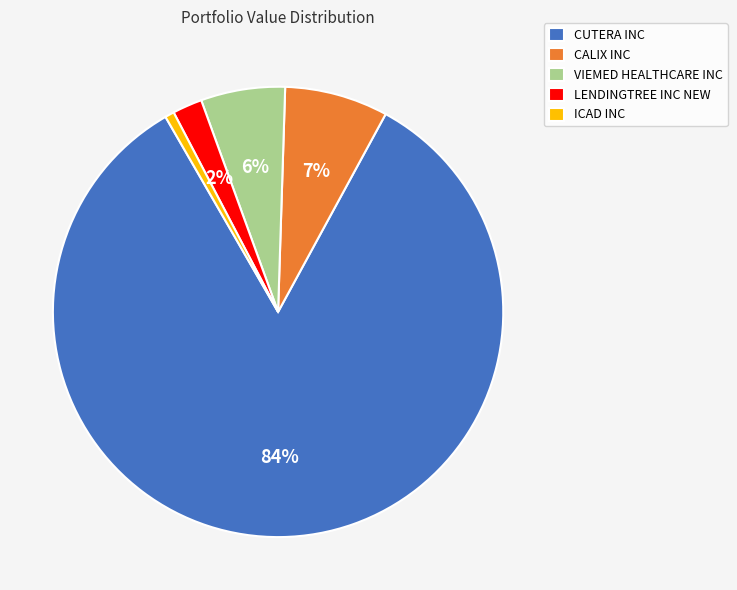

How many slices are in this pie chart?

5